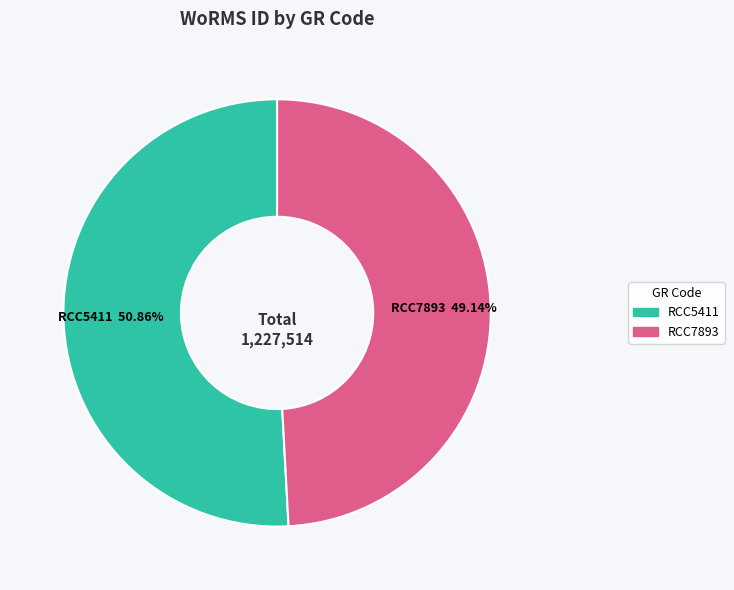

Which category has the biggest portion of the pie?

RCC5411